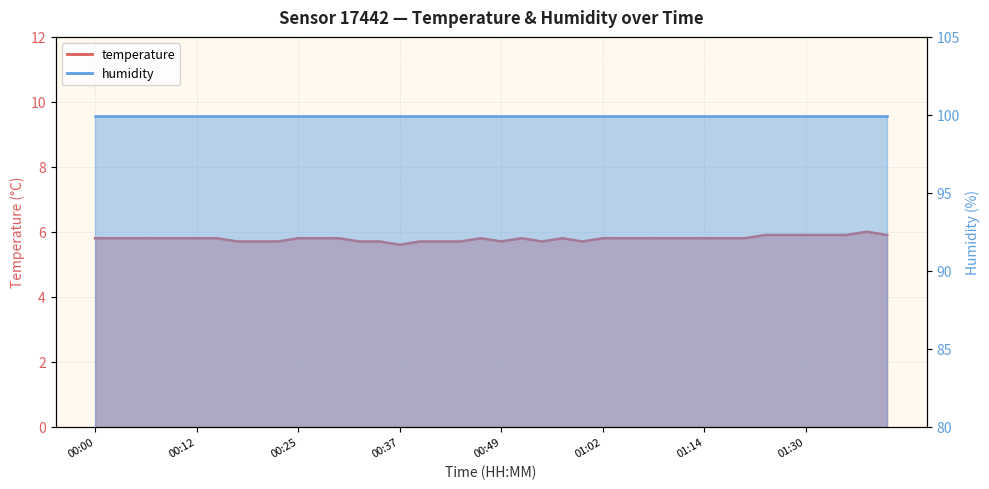

True or false: the data shows 1.5 at 01:40.

False